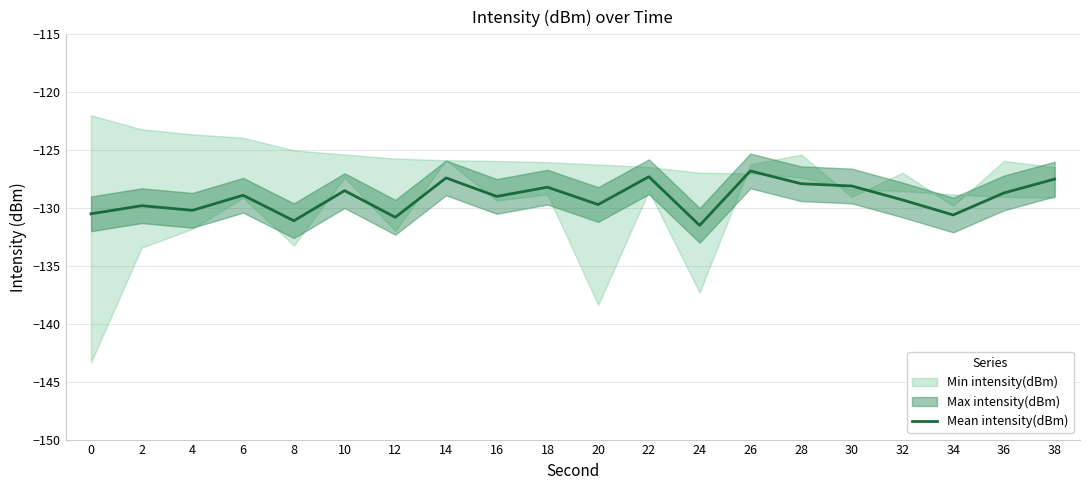

What is the change in value from 4 to 36?

+1.5